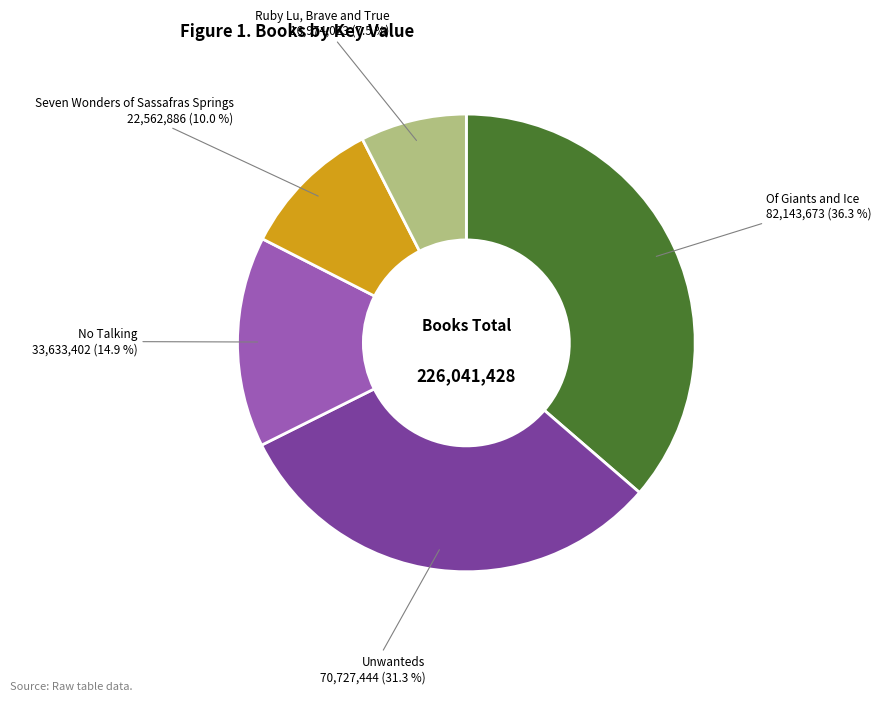

Is there any slice that represents more than half of the pie?

No